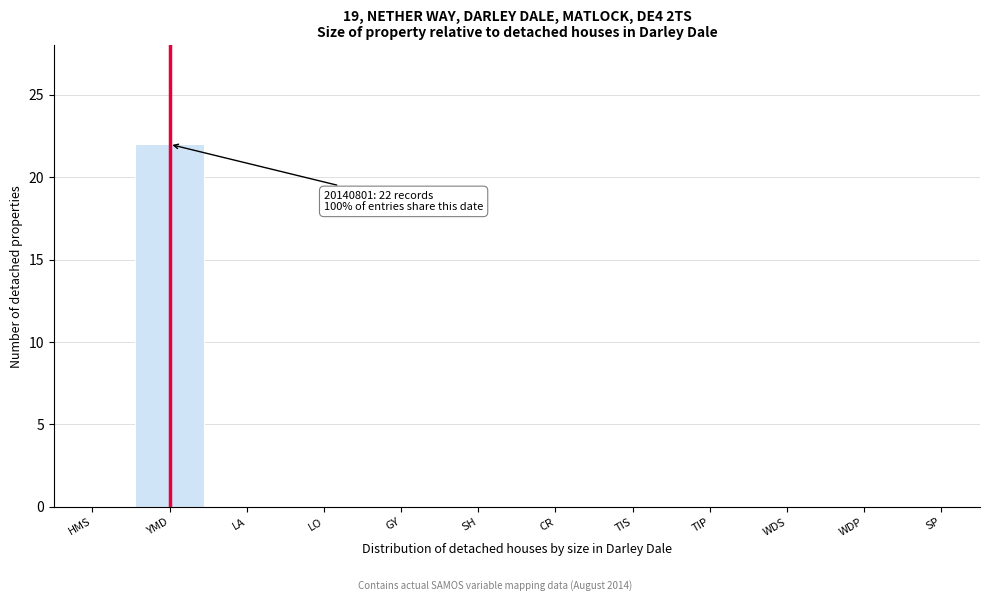

Reading left to right, what are all the values shown in this chart?

HMS=0	YMD=22	LA=0	LO=0	GY=0	SH=0	CR=0	TIS=0	TIP=0	WDS=0	WDP=0	SP=0